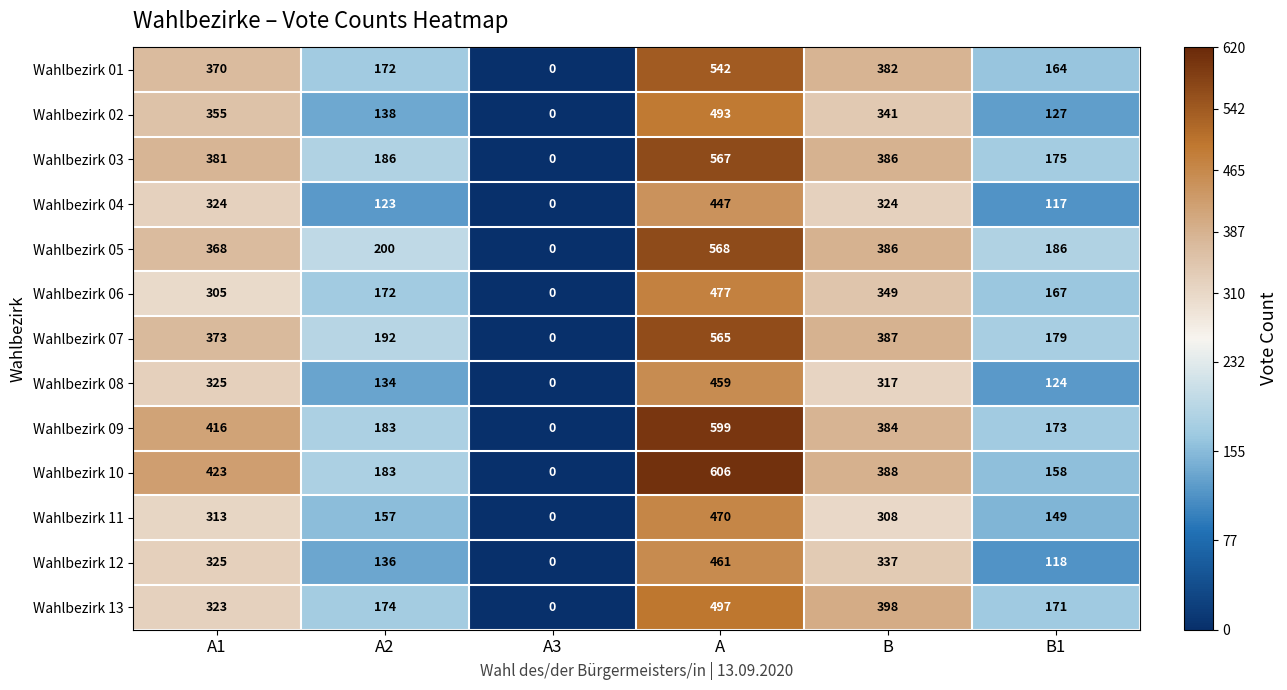

Which series has the largest total across all categories?

Wahlbezirk 10